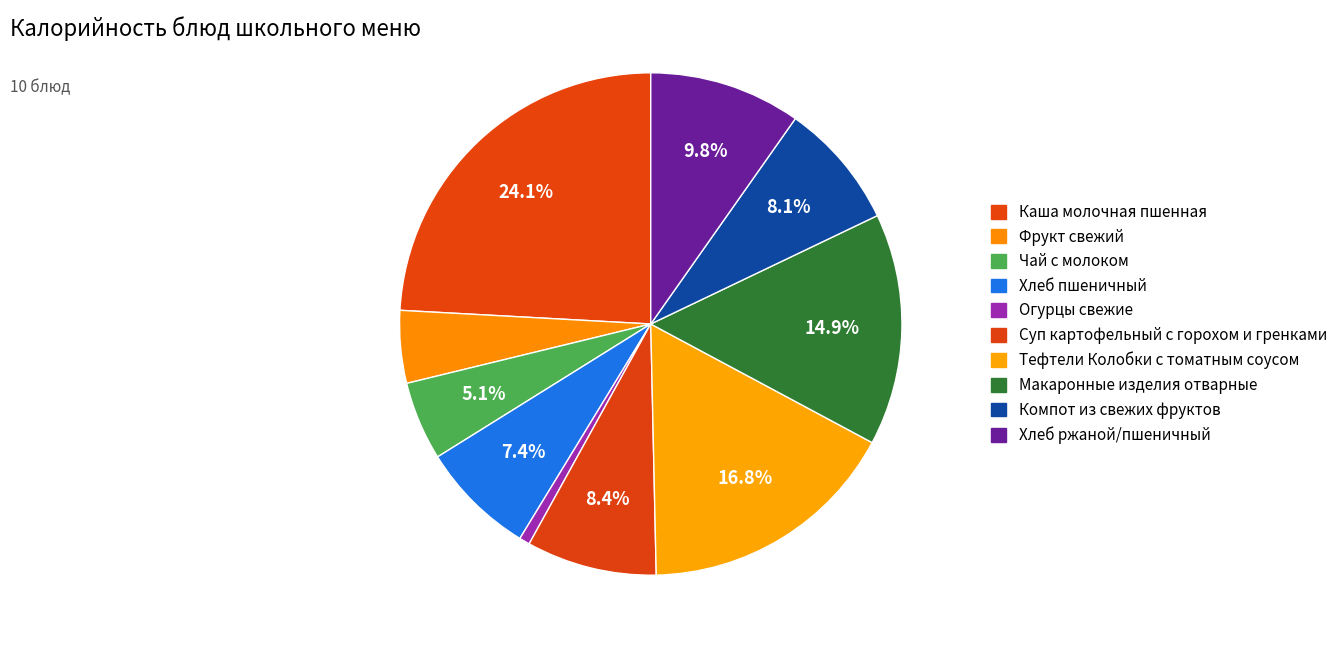

How many segments does this pie chart have?

10